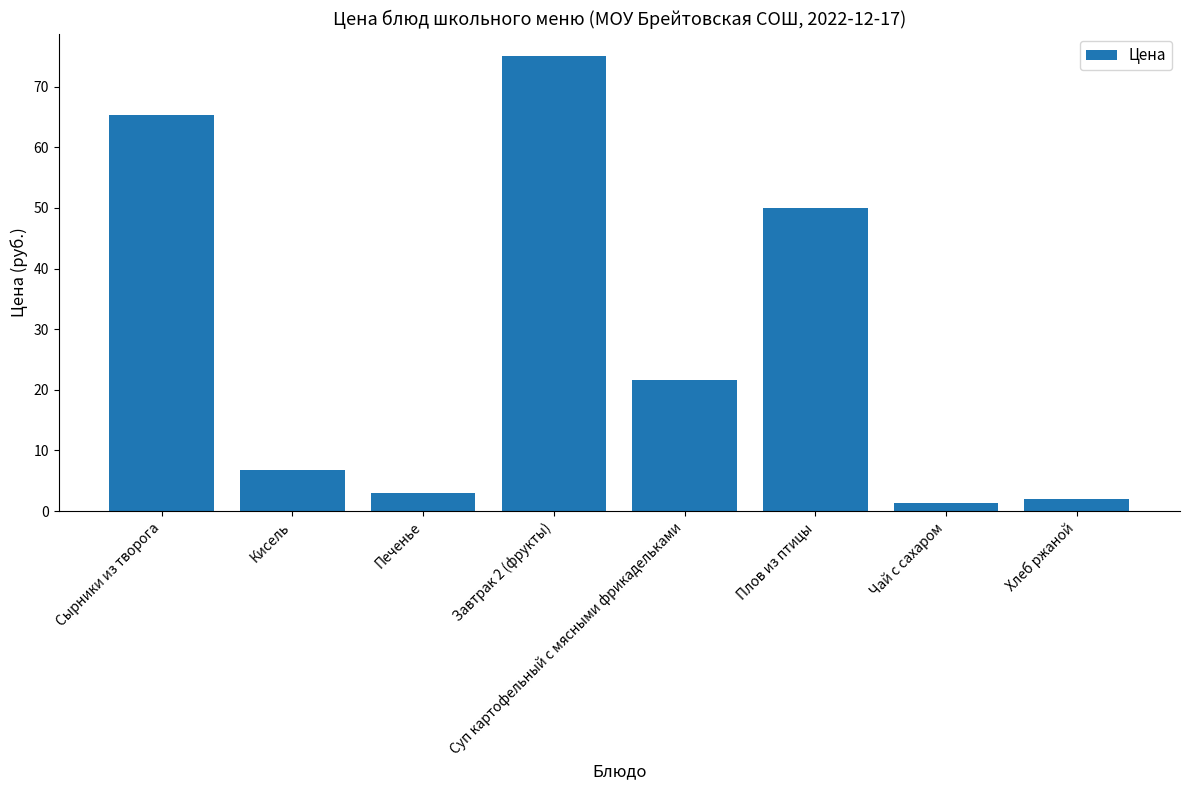

How many data points are less than 21?

4